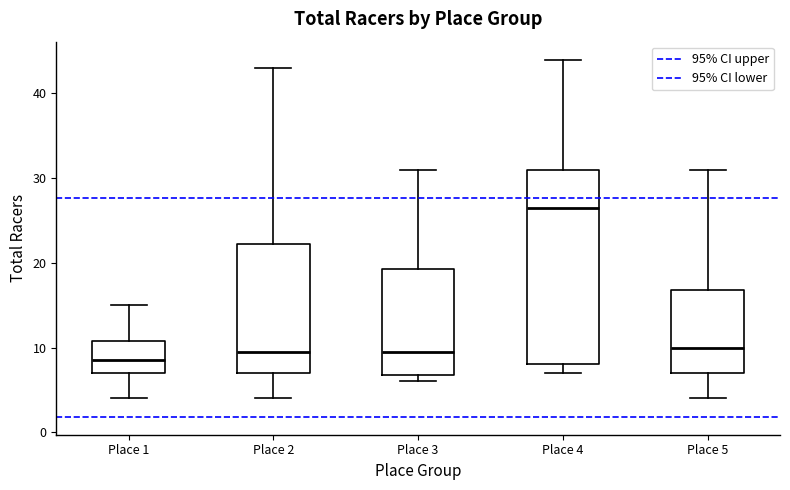

Reading left to right, read every box against the y-axis: the position of its median line, the range the box covers, and the ends of its whiskers. The values are not printed on the chart, so give them approximately, as read against the axis.

Place 1: median 9, box 7 to 11, whiskers 4 to 15
Place 2: median 10, box 7 to 22, whiskers 4 to 43
Place 3: median 10, box 7 to 19, whiskers 6 to 31
Place 4: median 27, box 8 to 31, whiskers 7 to 44
Place 5: median 10, box 7 to 17, whiskers 4 to 31